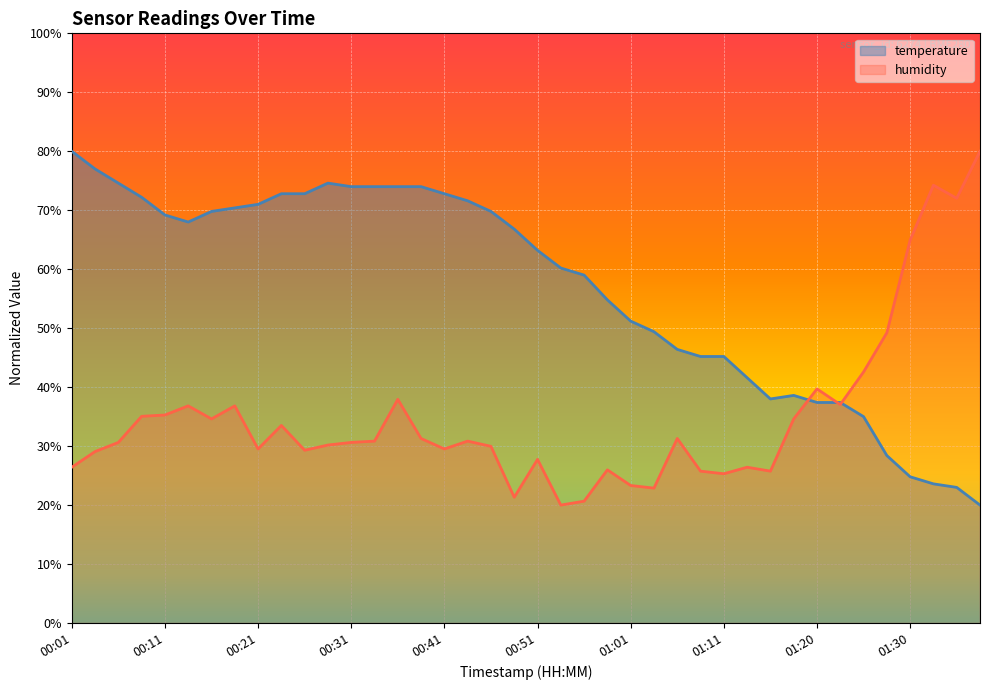

What value does the humidity series have at 00:16?

34.6